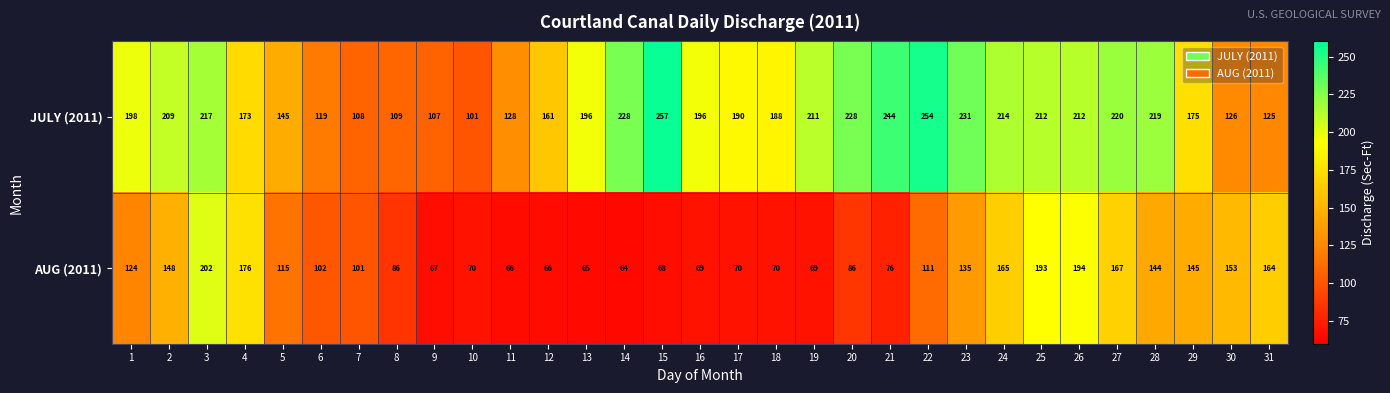

What is the total value across all series at 8?

195